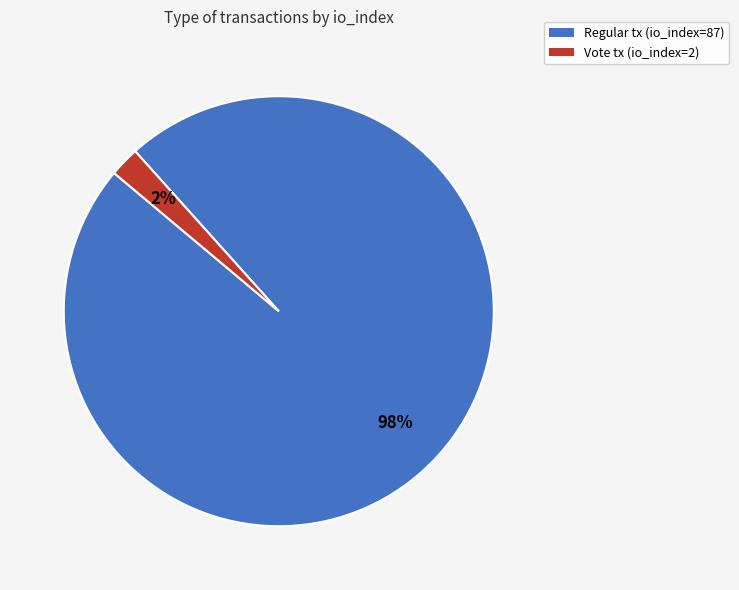

Is the sum of Vote tx (io_index=2) and Regular tx (io_index=87) greater than half?

Yes